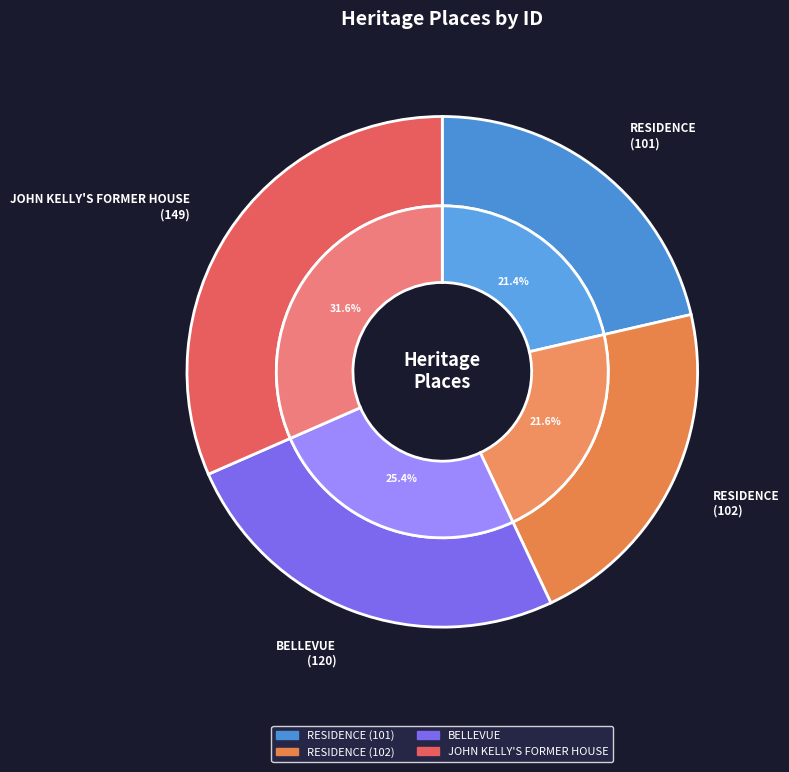

To the nearest percent, what is the combined percentage of RESIDENCE (101) and RESIDENCE (102)?

43%